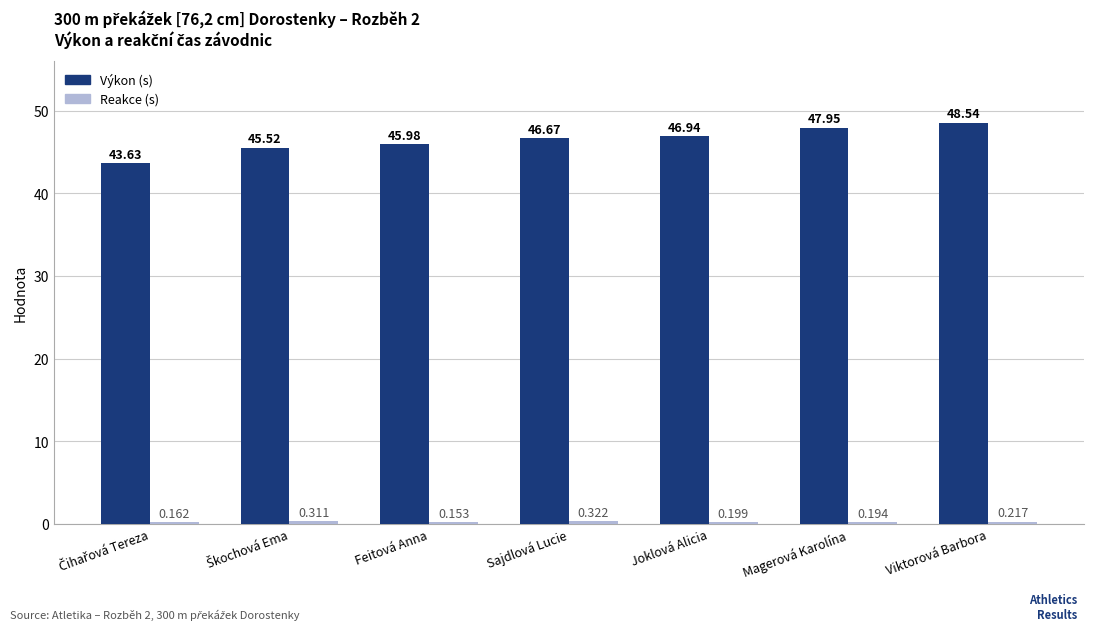

How many categories are shown in the chart?

7